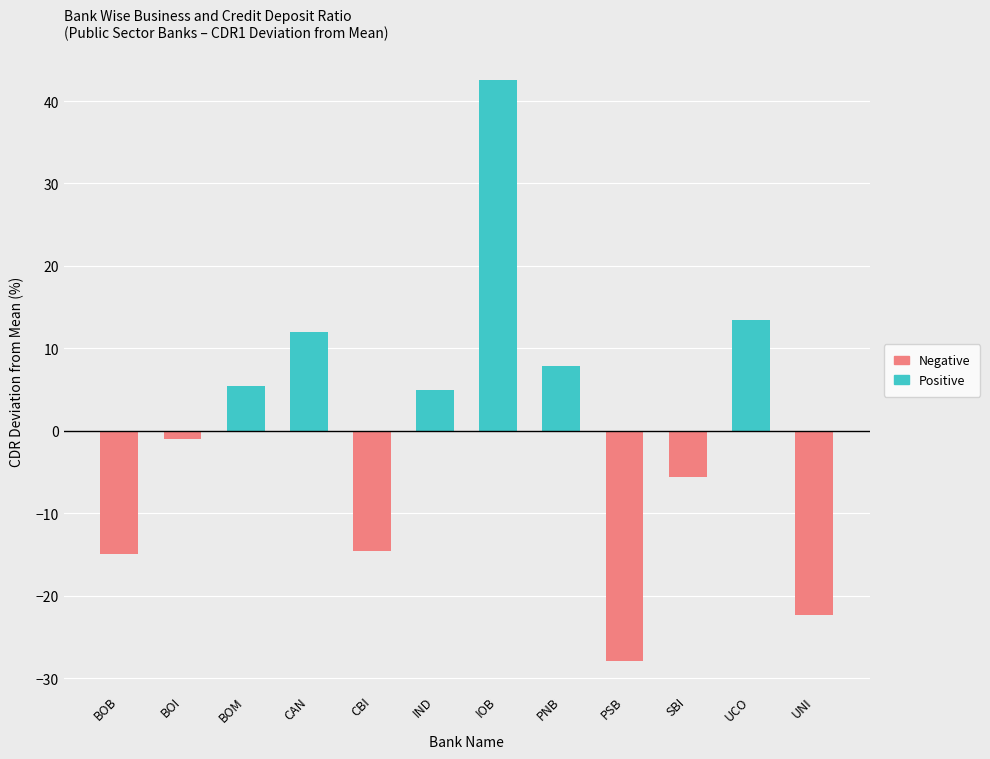

What is the label of the 3rd bar from the left?

BOM